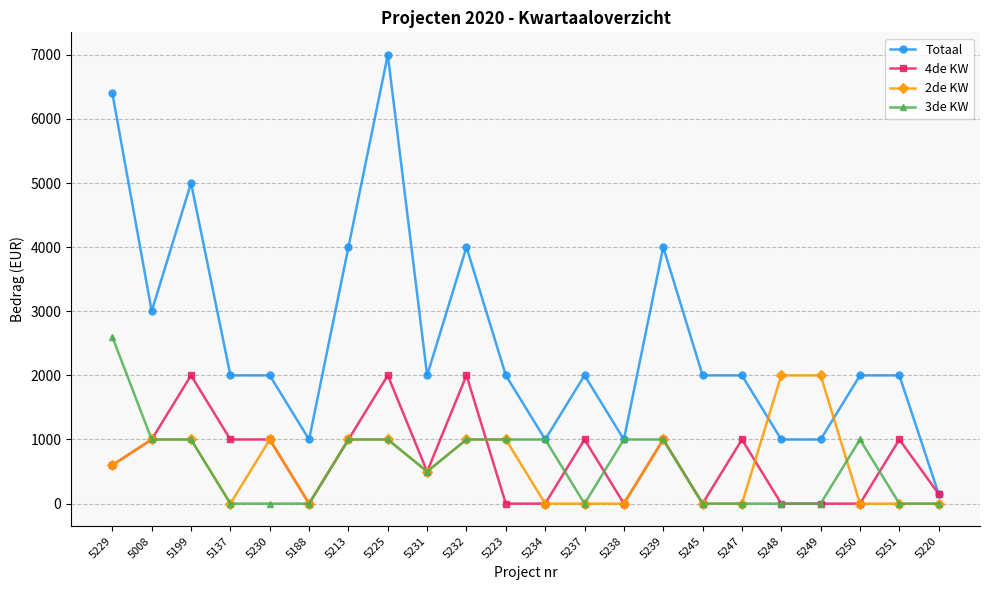

Reading left to right, transcribe all the data shown in this chart.

Totaal: 6400	3000	5000	2000	2000	1000	4000	7000	2000	4000	2000	1000	2000	1000	4000	2000	2000	1000	1000	2000	2000	150
4de KW: 600	1000	2000	1000	1000	0	1000	2000	500	2000	0	0	1000	0	1000	0	1000	0	0	0	1000	150
2de KW: 600	1000	1000	0	1000	0	1000	1000	500	1000	1000	0	0	0	1000	0	0	2000	2000	0	0	0
3de KW: 2600	1000	1000	0	0	0	1000	1000	500	1000	1000	1000	0	1000	1000	0	0	0	0	1000	0	0